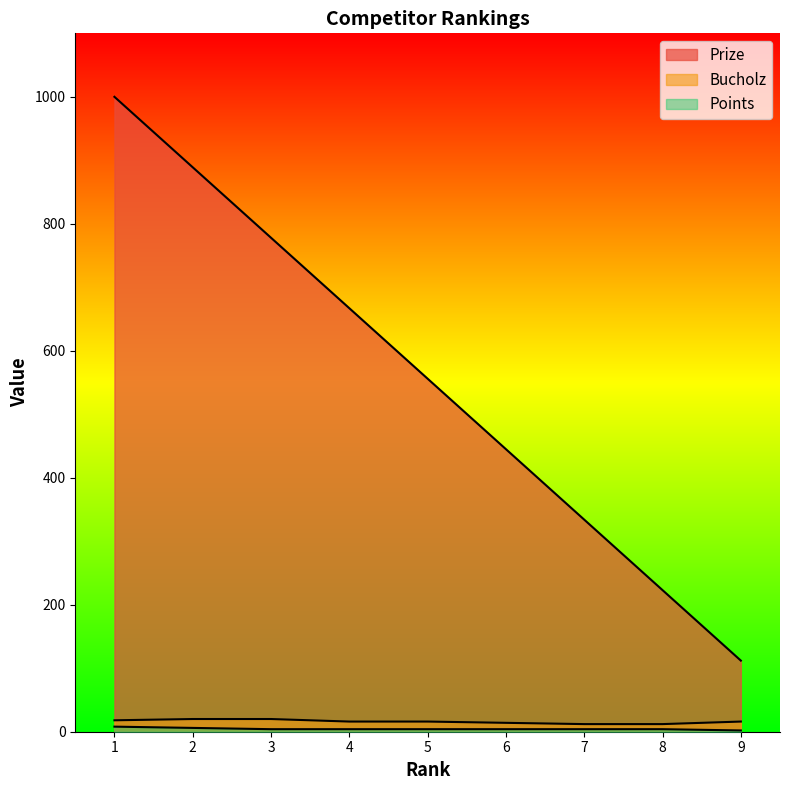

What is the difference between the Points values at 2 and 1?

2